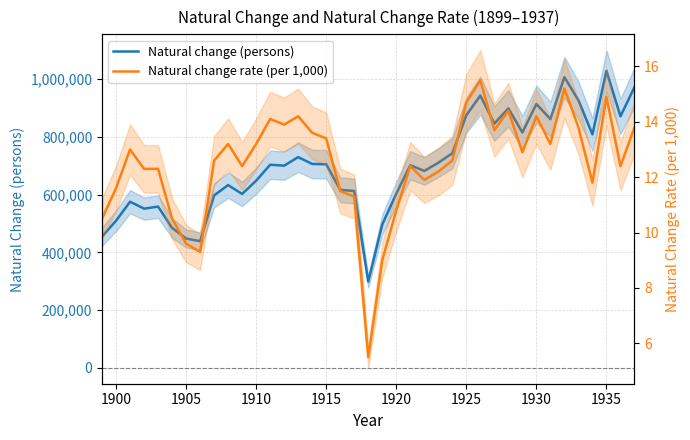

Is the value of Natural change rate (per 1,000) at 1930 greater than the value of Natural change (persons) at 31?

No